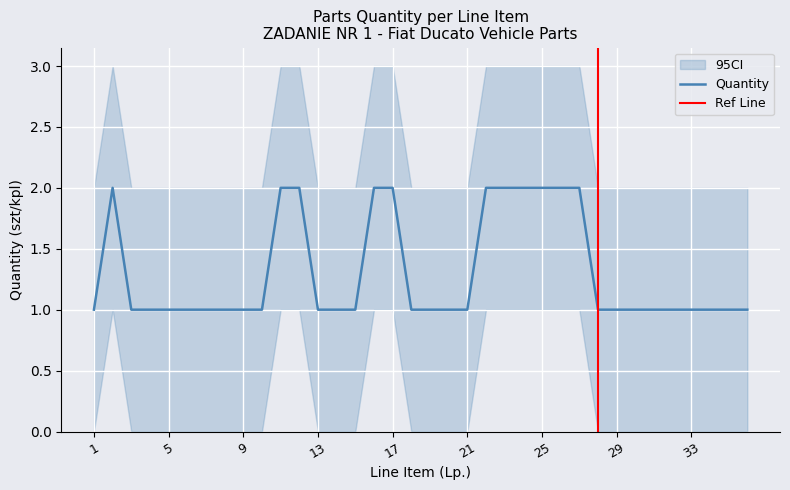

Is this an area chart (filled region under the line)?

No